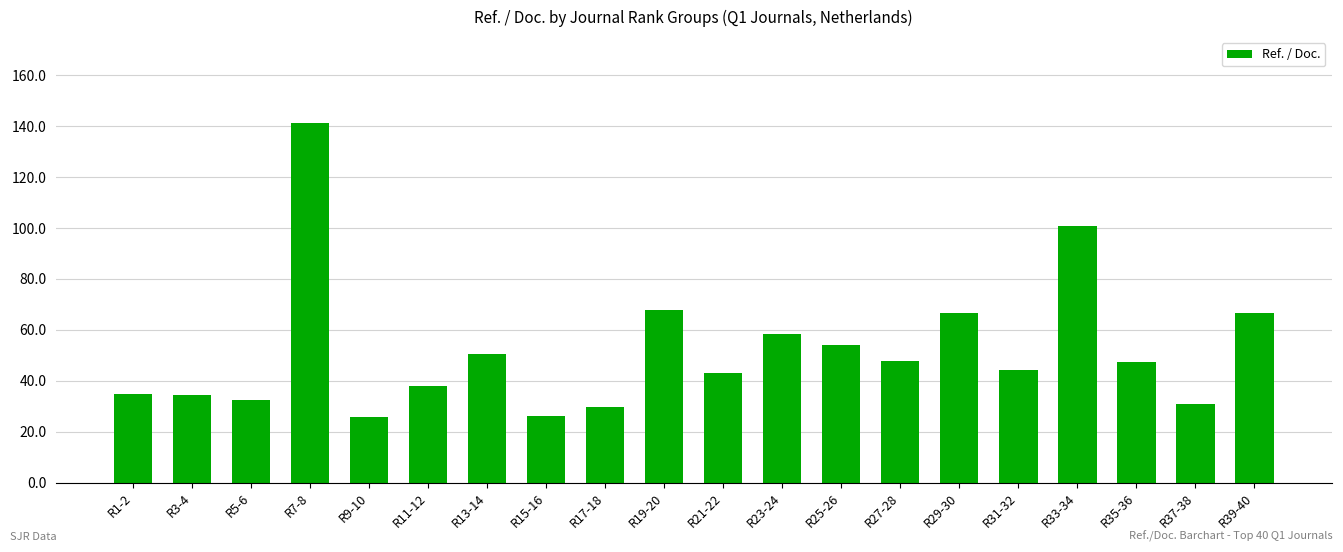

How many bars are there in total?

20